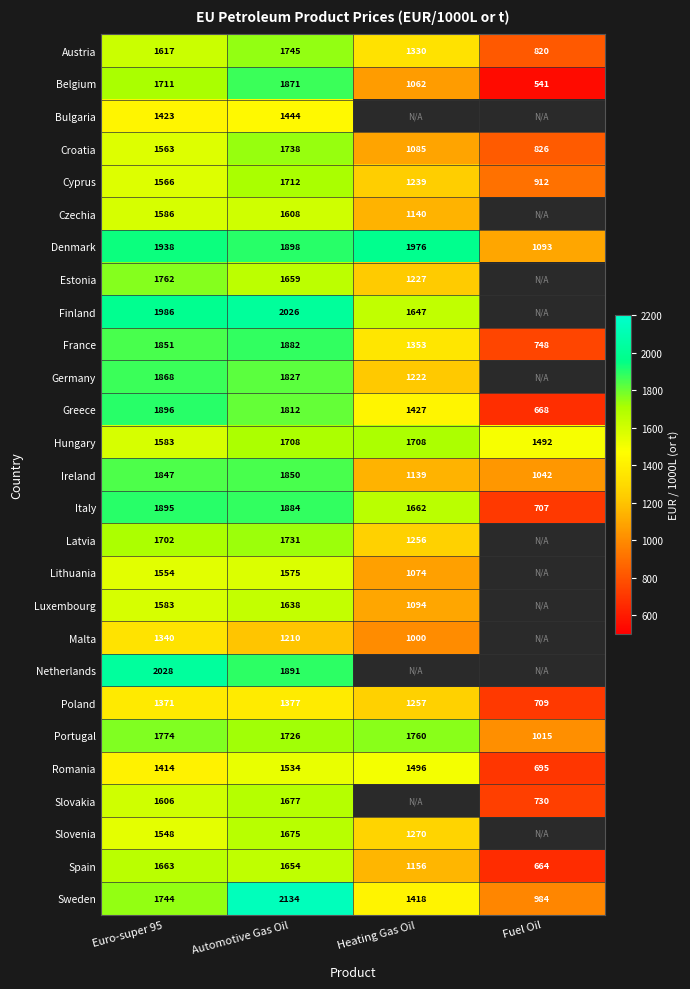

At which label does Romania first exceed 1496?

Automotive Gas Oil